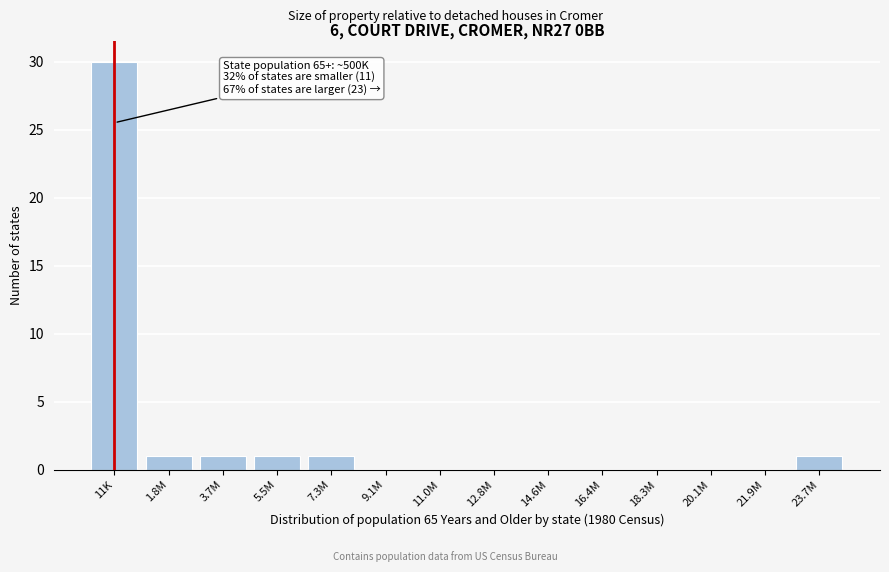

Reading right to left, extract all data points from this chart.

23.7M=1	21.9M=0	20.1M=0	18.3M=0	16.4M=0	14.6M=0	12.8M=0	11.0M=0	9.1M=0	7.3M=1	5.5M=1	3.7M=1	1.8M=1	11K=30